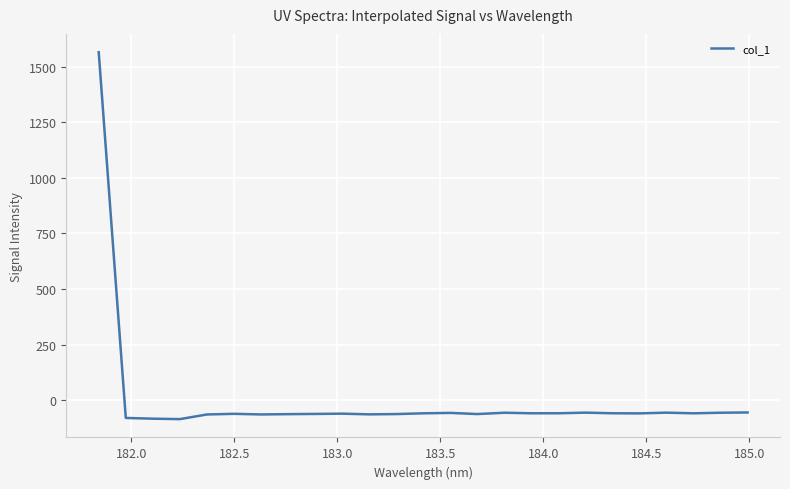

How many negative values are there?

24